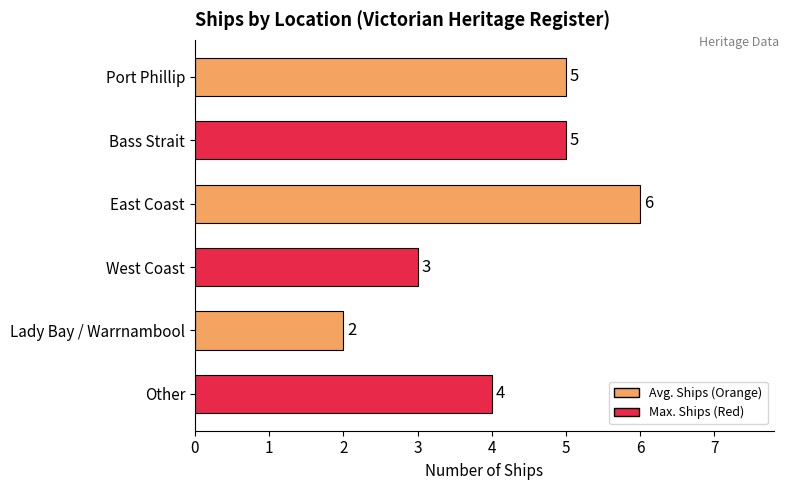

How many values are between 3 and 5?

4